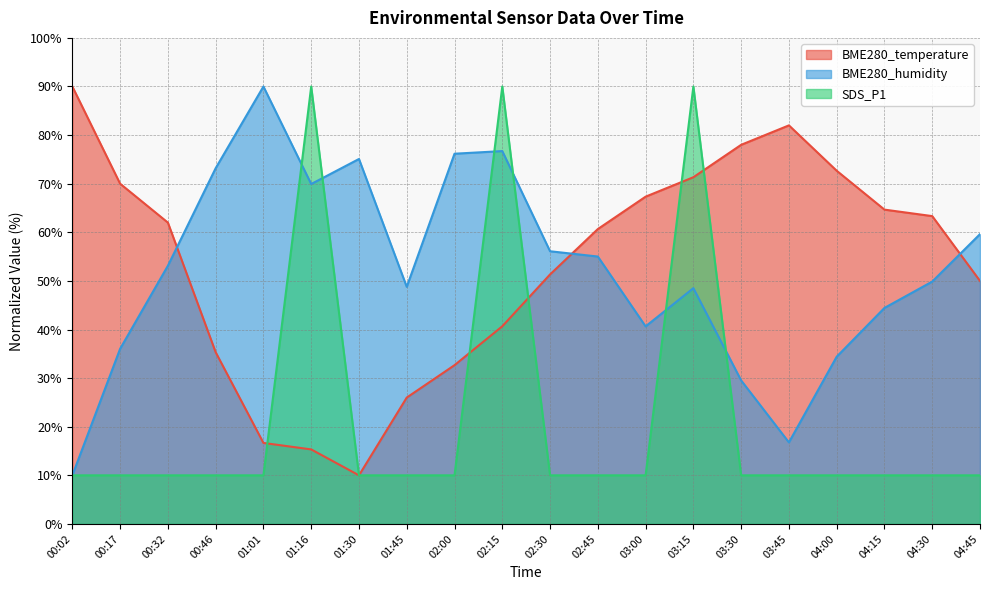

The value of BME280_humidity at 01:01 is 90.0. True or false?

True